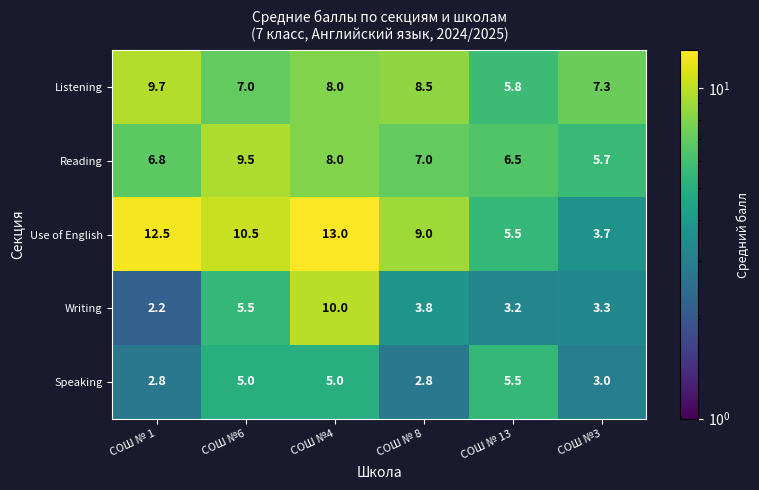

What is the difference between the Writing values at СОШ № 13 and СОШ № 1?

1.0